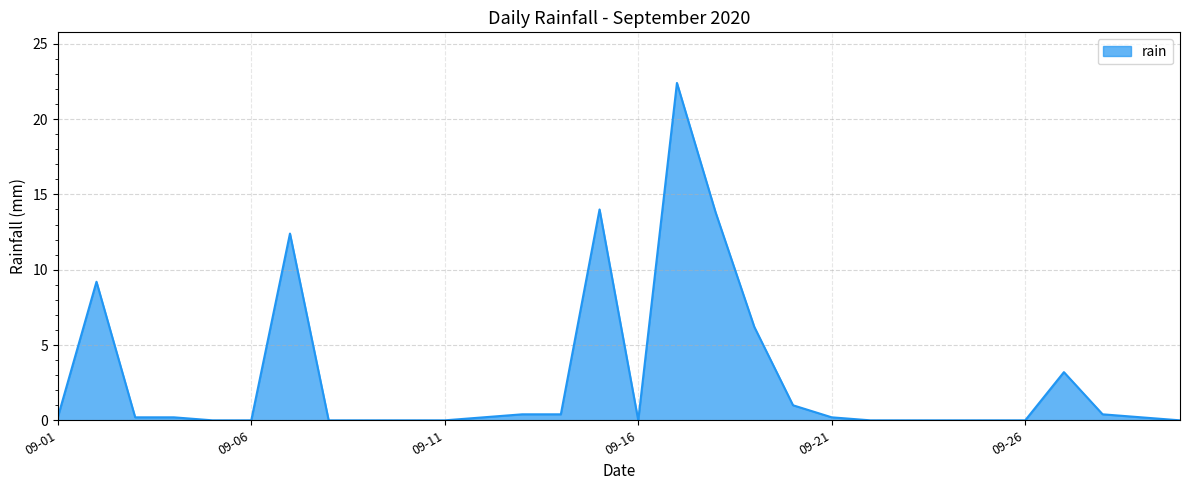

What is the maximum value shown in the chart?

22.4